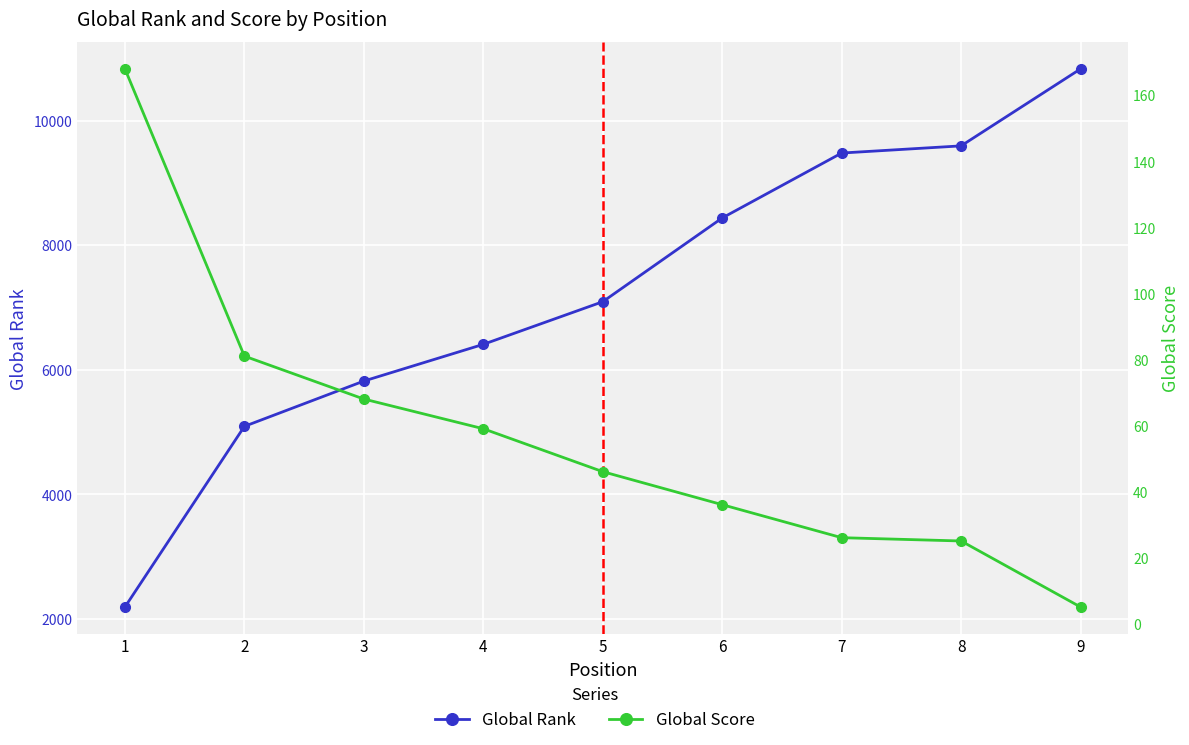

How many lines are shown in the chart?

2